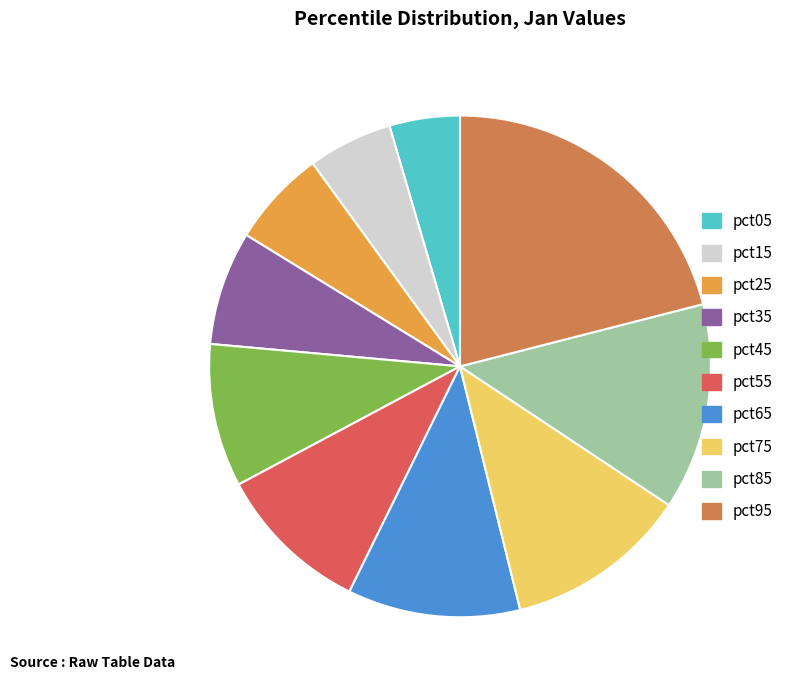

The pct95 slice represents 11% of the pie. True or false?

False